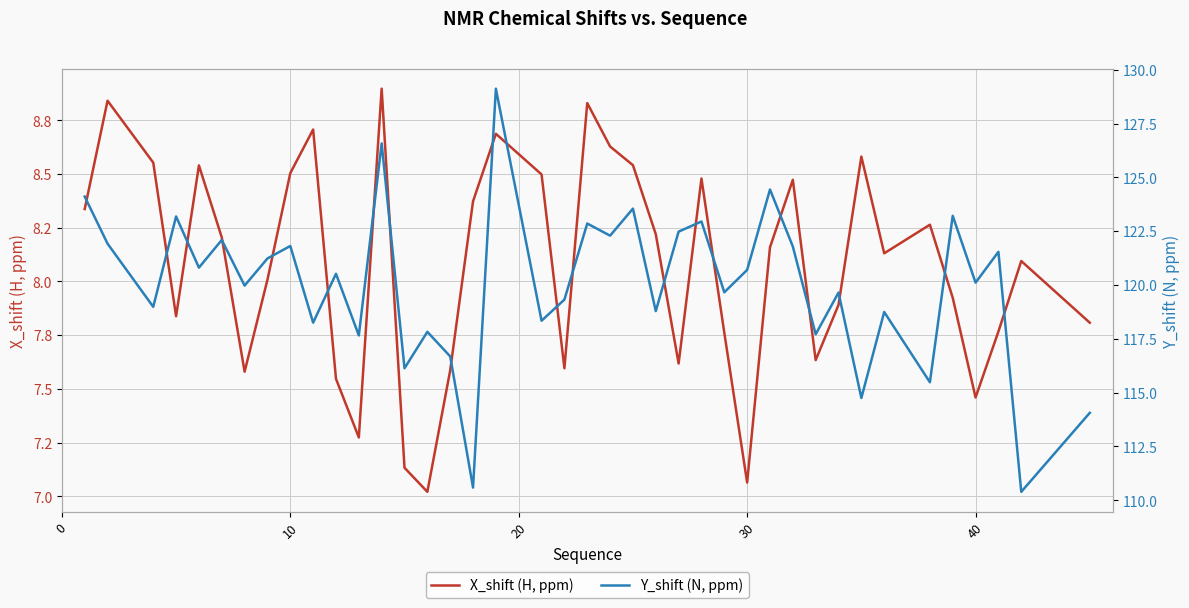

What is the sum of all Y_shift (N, ppm) values?

4800.2